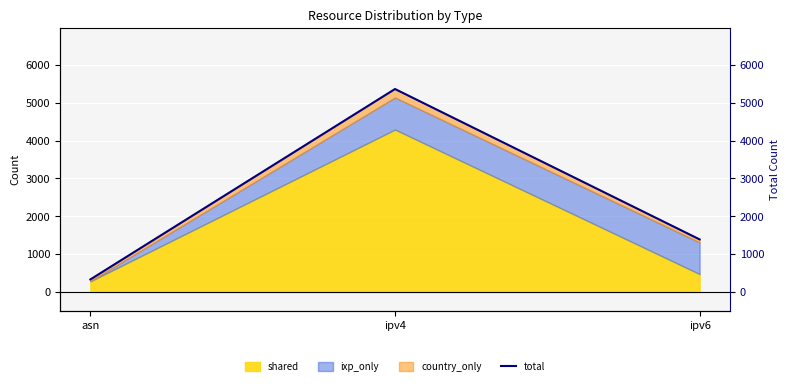

Rank the categories by shared value from highest to lowest.

ipv4, ipv6, asn